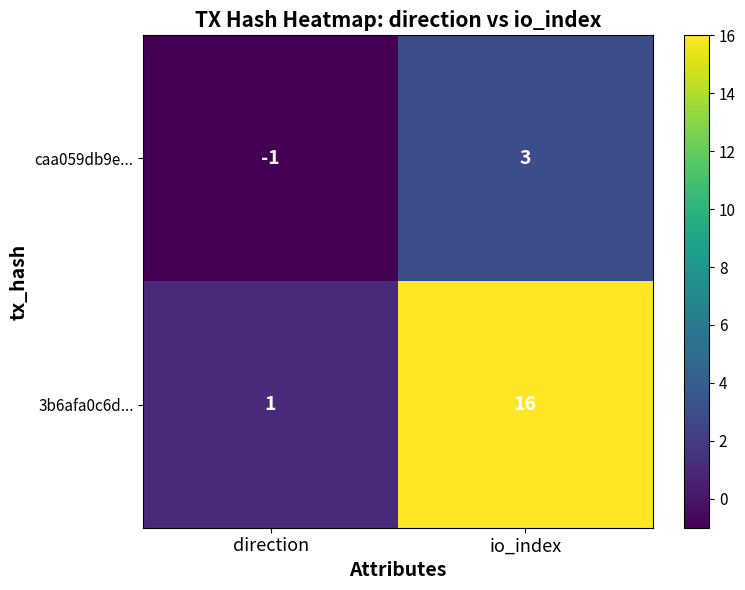

At which label is 3b6afa0c6d... closest to 8?

direction